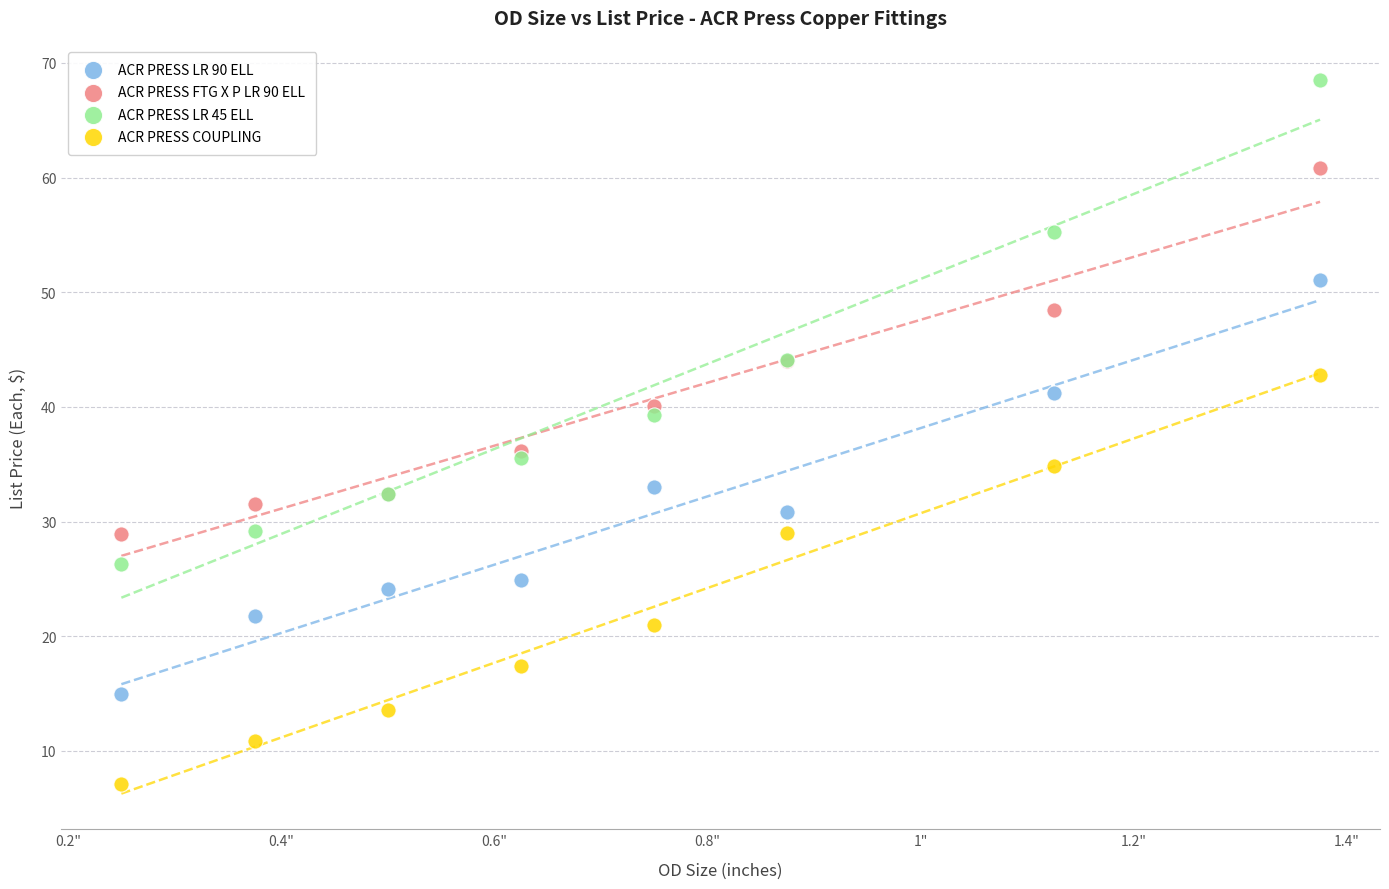

What are all the series names shown in the legend?

ACR PRESS LR 90 ELL, ACR PRESS FTG X P LR 90 ELL, ACR PRESS LR 45 ELL, ACR PRESS COUPLING